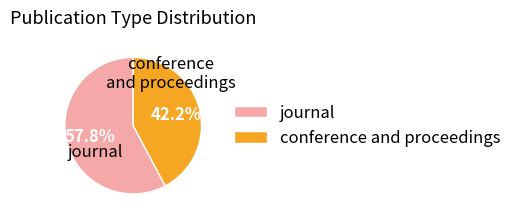

Approximately how many times larger is the value at journal compared to conference and proceedings?

1.4